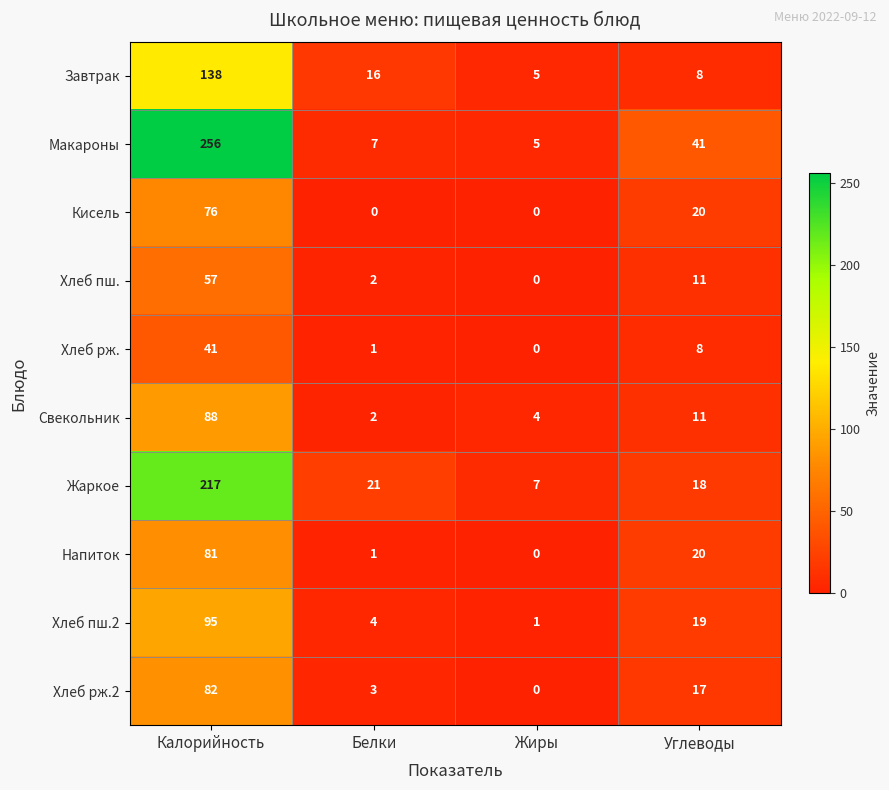

How many categories are shown in the chart?

4